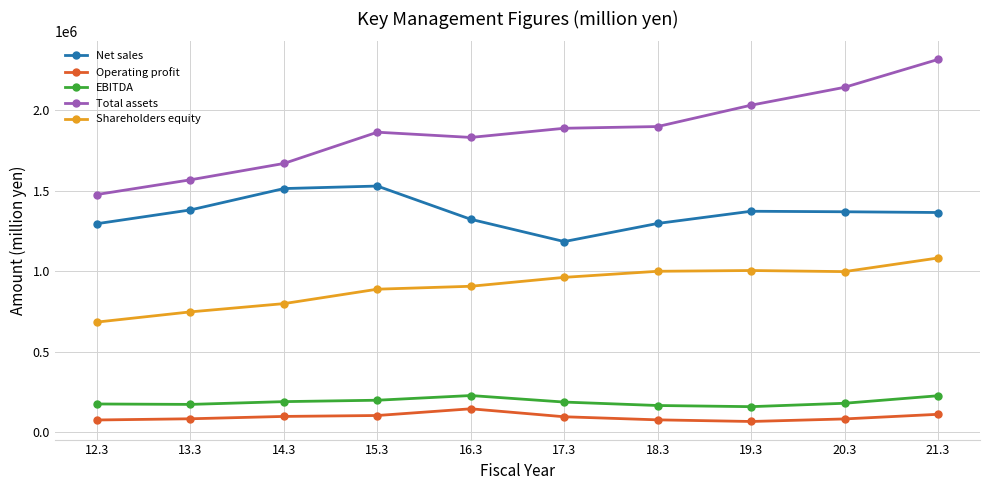

What is the difference between the Operating profit values at 21.3 and 14.3?

13110